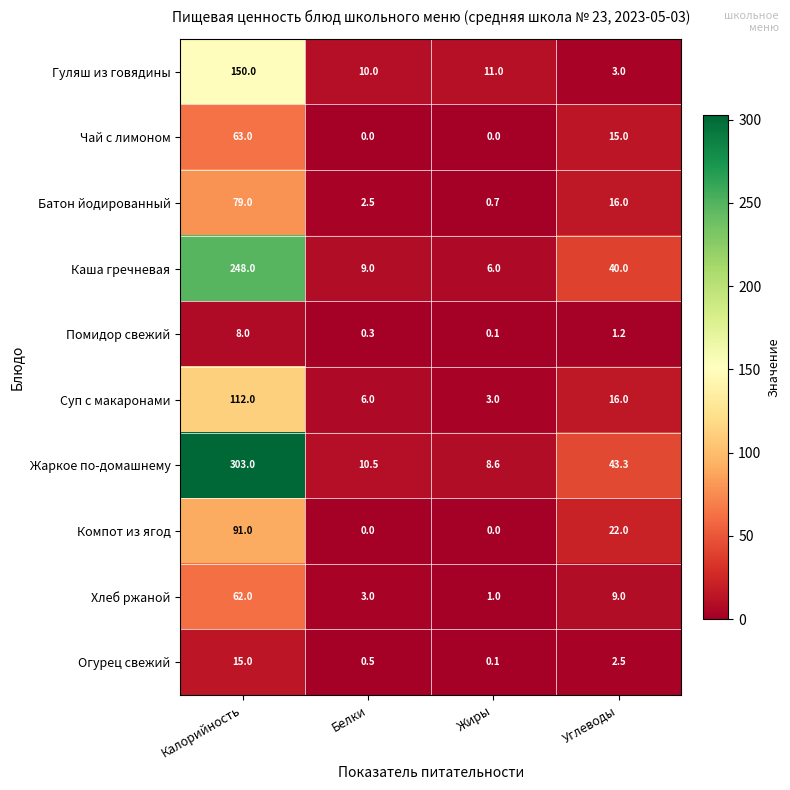

At Калорийность, list the series in order from smallest to largest.

Помидор свежий, Огурец свежий, Хлеб ржаной, Чай с лимоном, Батон йодированный, Компот из ягод, Суп с макаронами, Гуляш из говядины, Каша гречневая, Жаркое по-домашнему